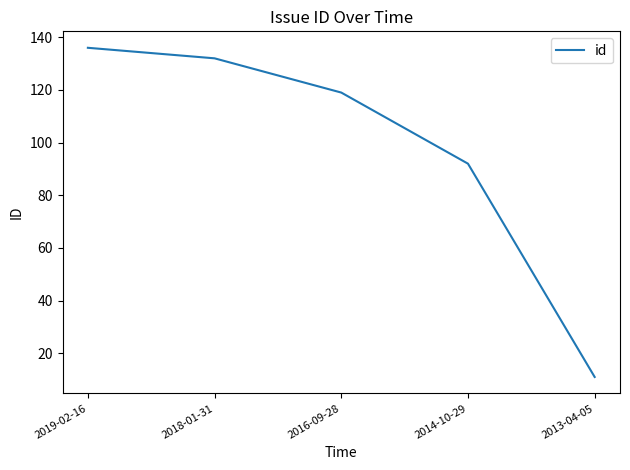

Is it true that the value at 2019-02-16 is 209?

False